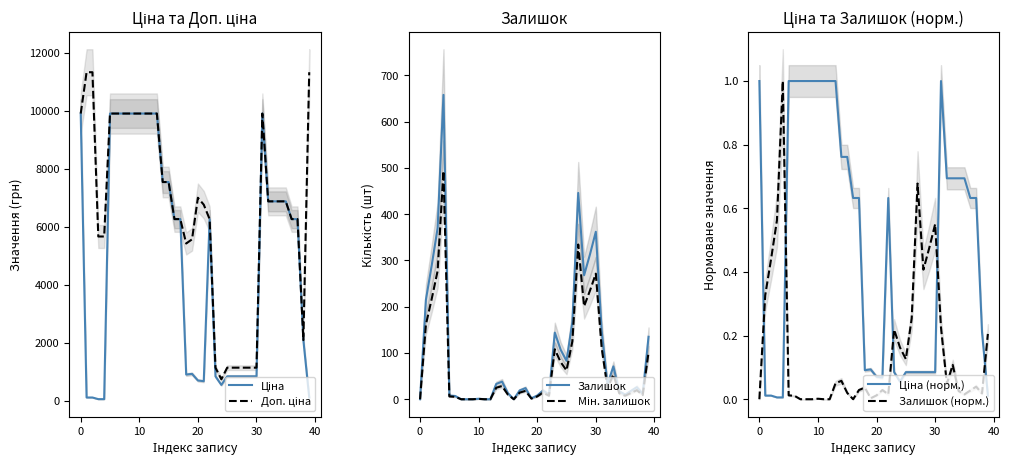

What is the difference between the maximum and minimum values in the Доп. ціна series?

10592.0